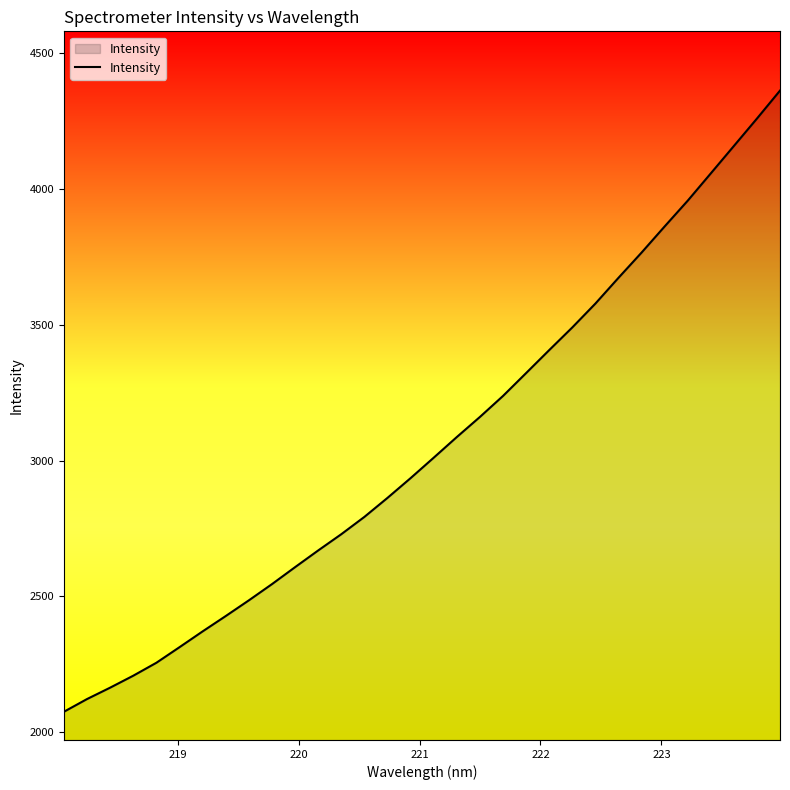

What is the difference between the maximum and minimum values?

2285.7